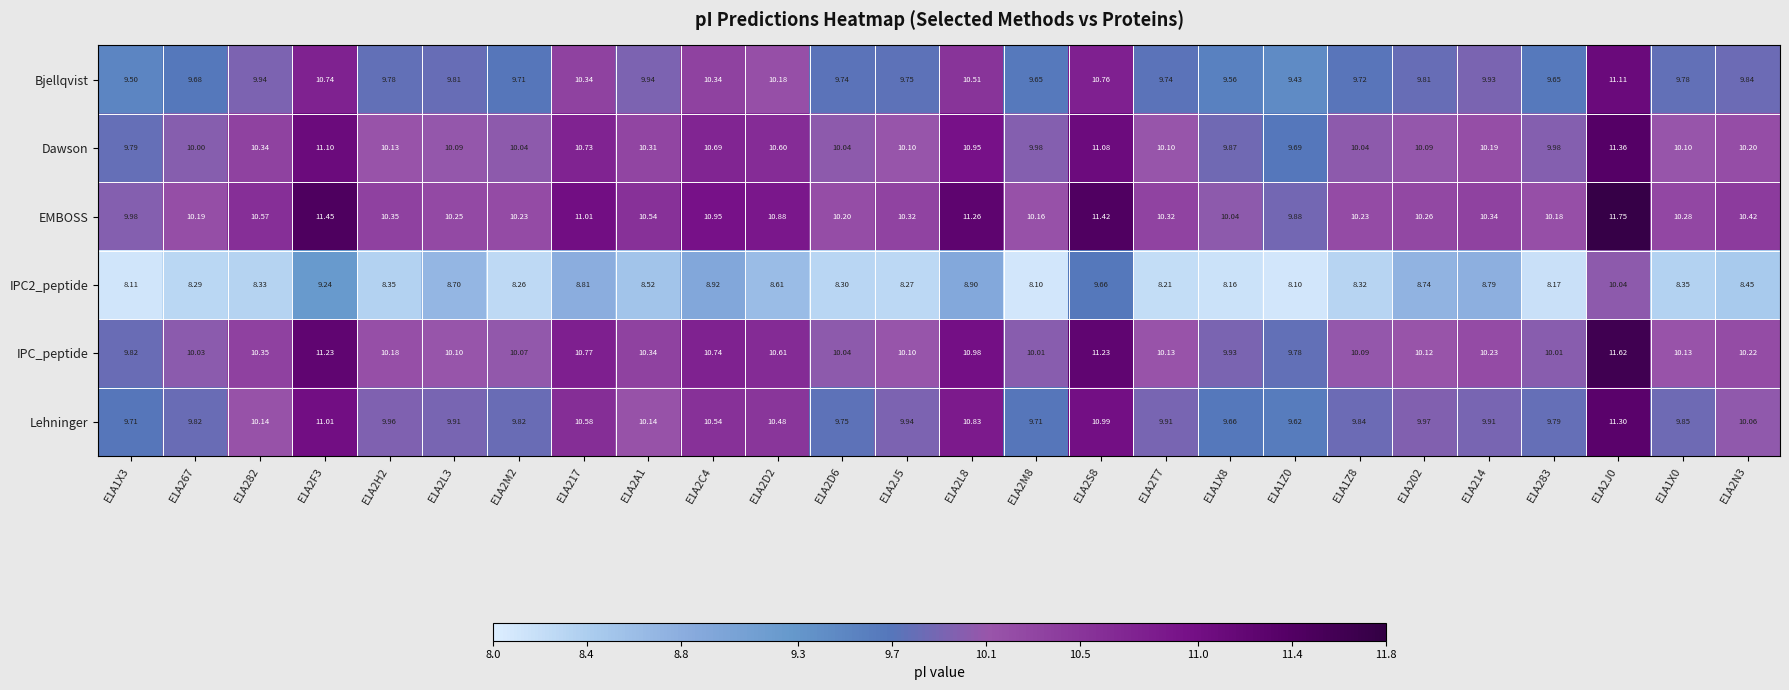

Is the value of Dawson at E1A2L3 greater than the value of IPC2_peptide at E1A2H2?

Yes